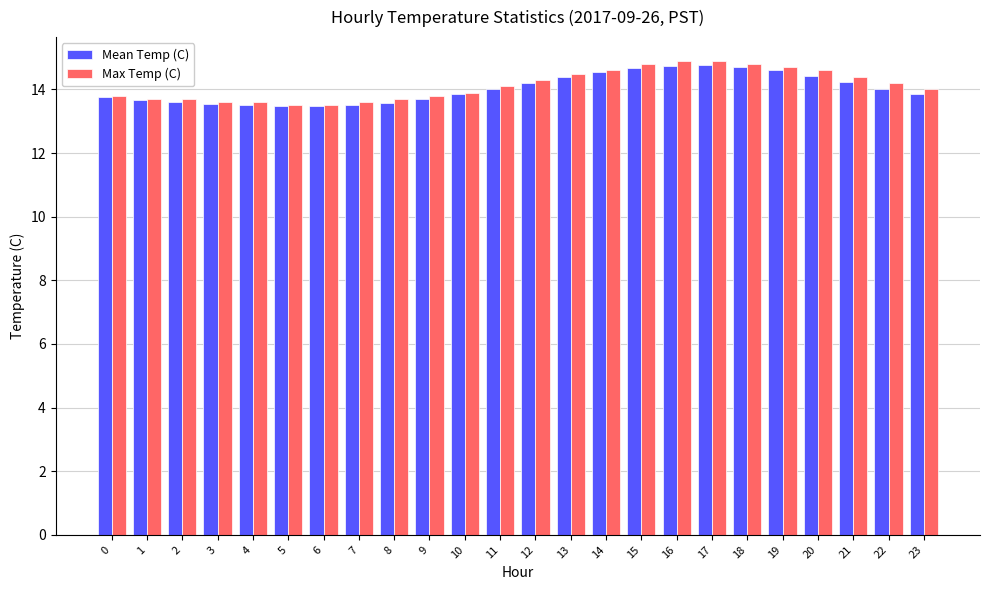

At how many categories does at least one series exceed 13?

24